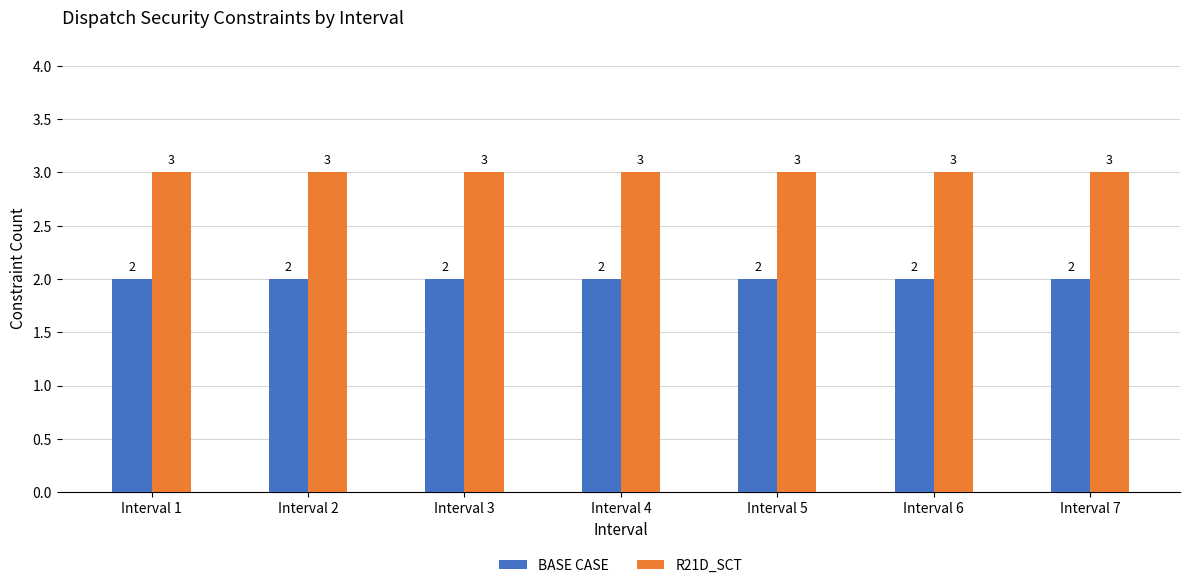

Is the value of R21D_SCT at Interval 7 greater than the value of BASE CASE at Interval 1?

Yes